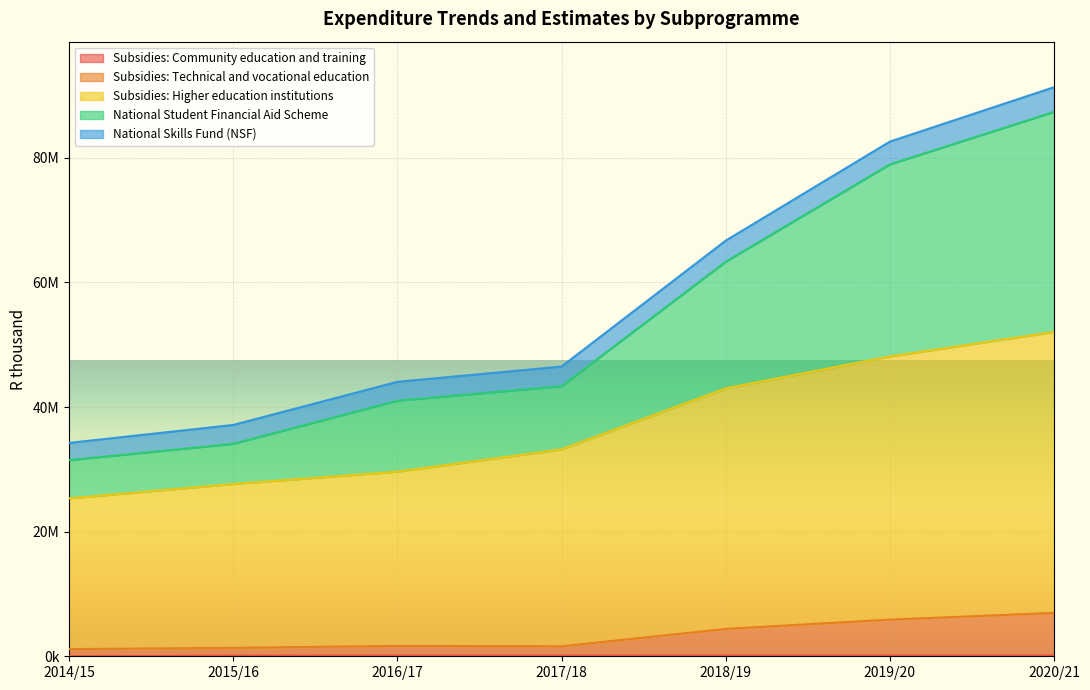

At which label does Subsidies: Higher education institutions first exceed 33206488?

2018/19